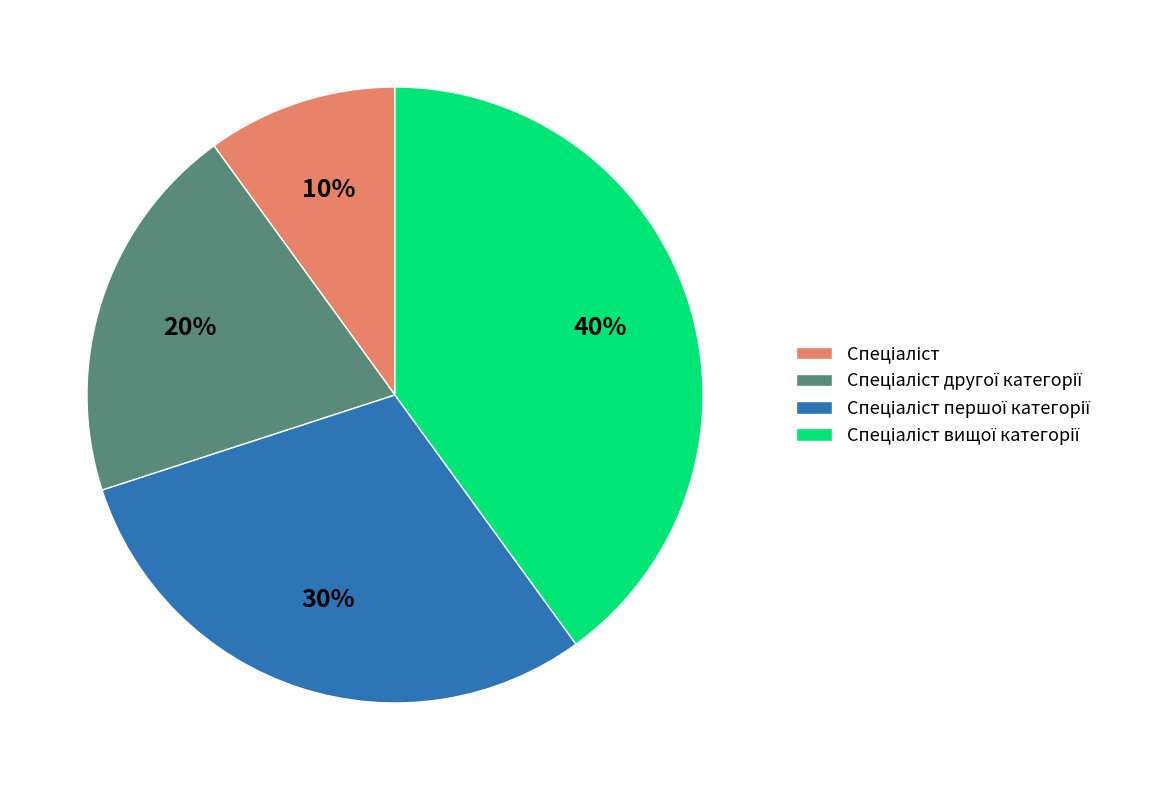

To the nearest percent, what is the difference between the largest and smallest slice percentages?

30%